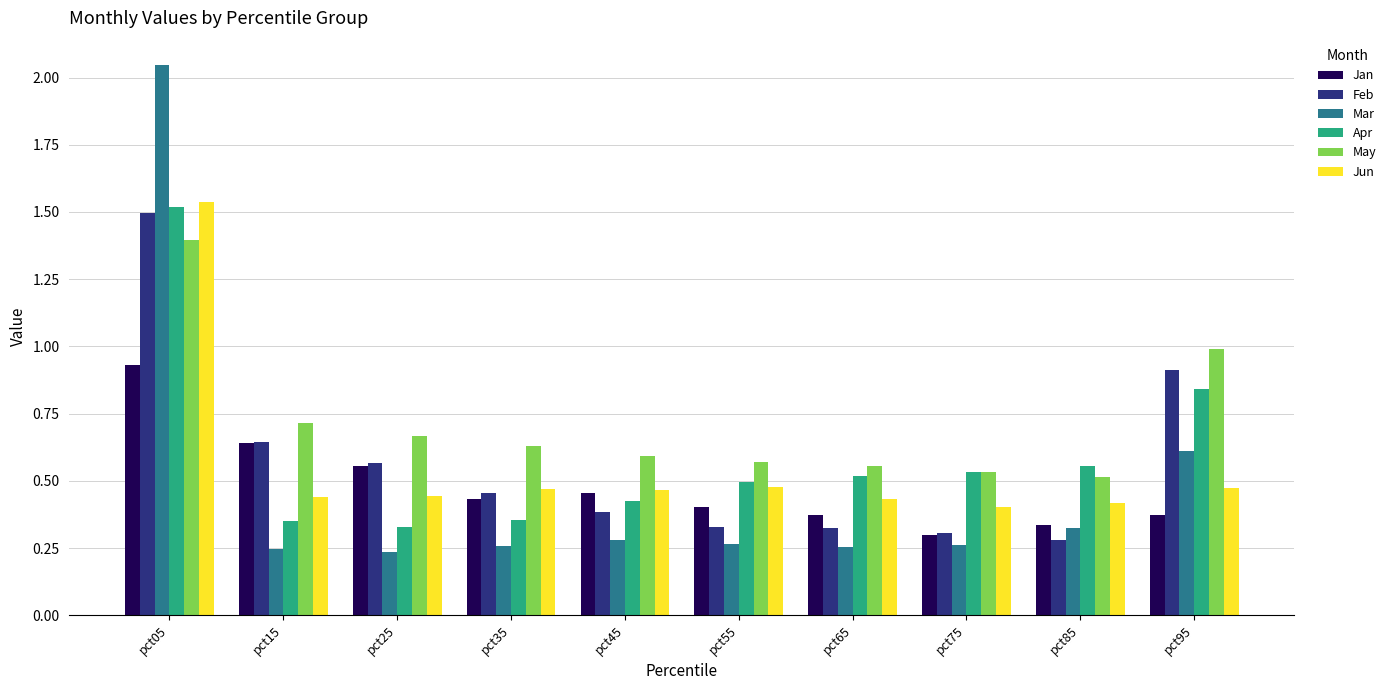

True or false: Apr has a value of 0.5 at pct55.

True